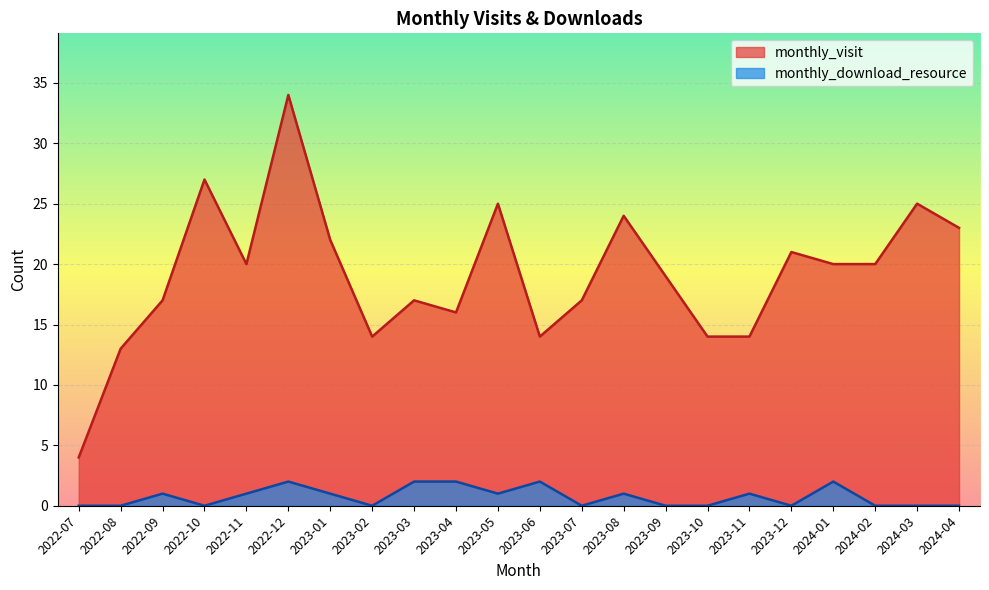

True or false: monthly_download_resource and monthly_visit intersect in this chart.

False